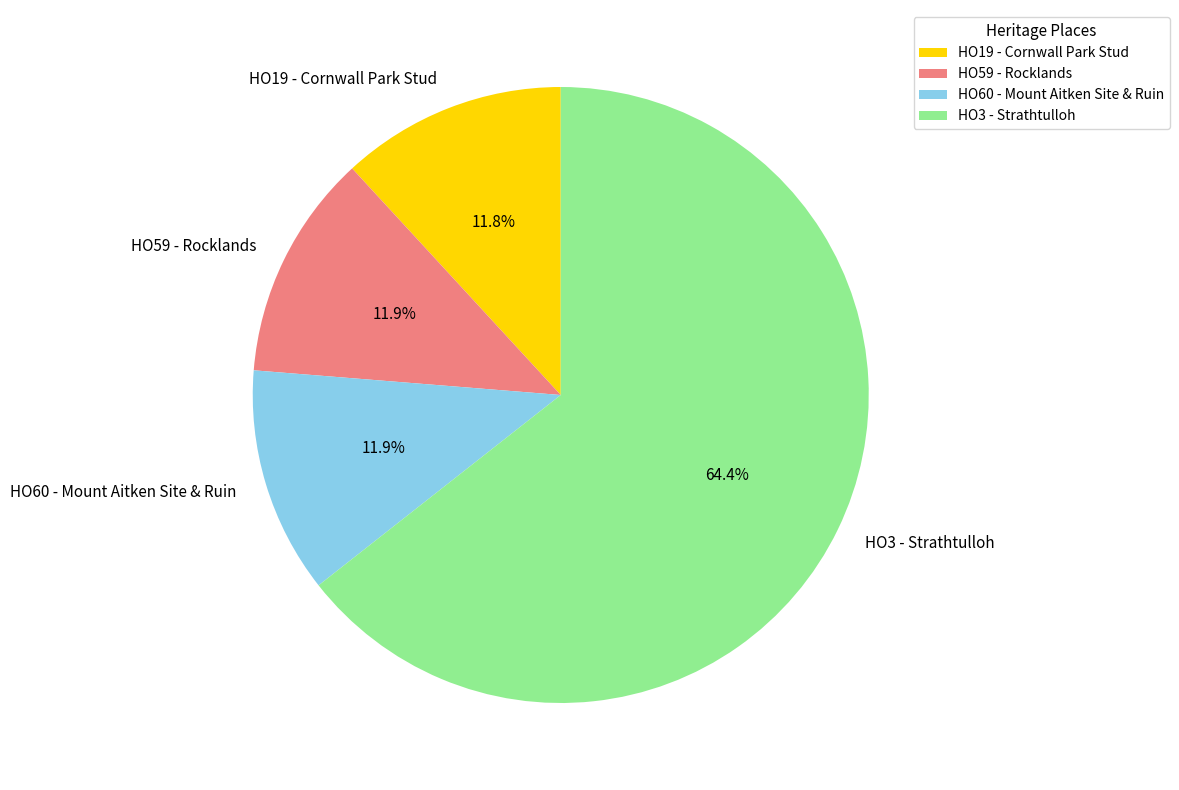

To the nearest percent, what portion does HO3 - Strathtulloh represent?

64%